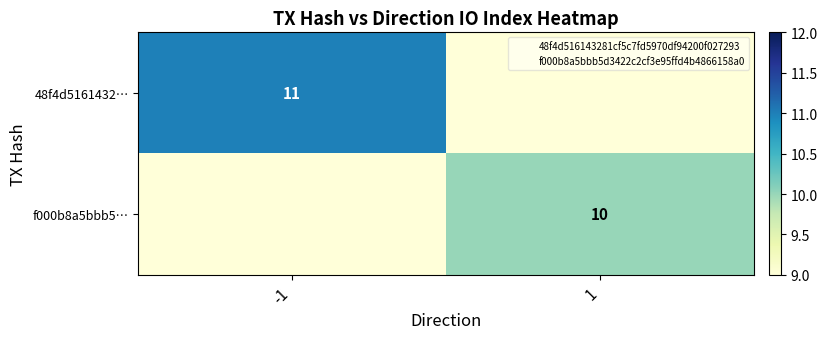

Where is f000b8a5bbb5… nearest to the value 5?

-1